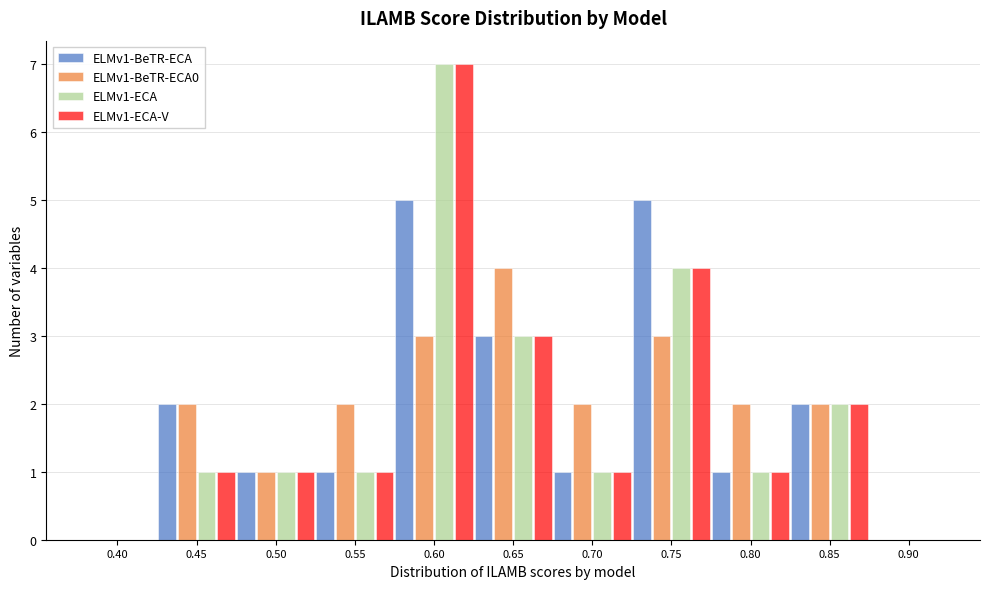

At which label does ELMv1-ECA reach its peak?

0.60